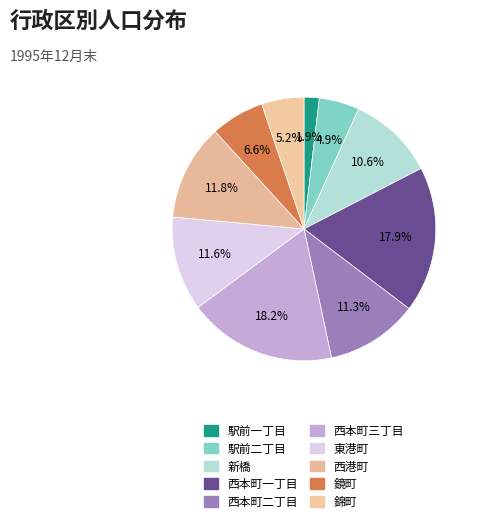

What percentage is the 西本町一丁目 slice, to the nearest percent?

18%